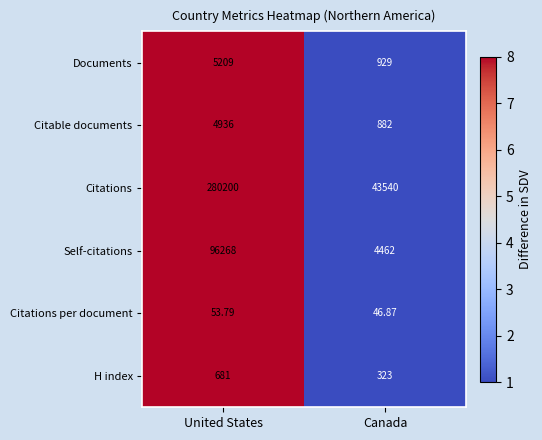

What is the smallest value displayed?

46.9